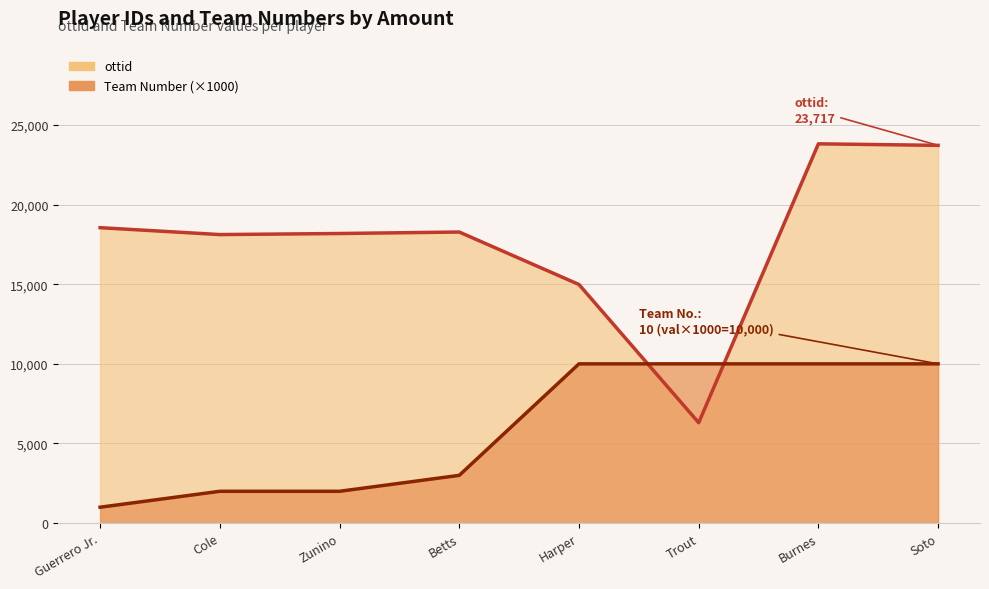

List the labels in order of ottid (line) value, smallest first.

Trout, Harper, Cole, Zunino, Betts, Guerrero Jr., Soto, Burnes